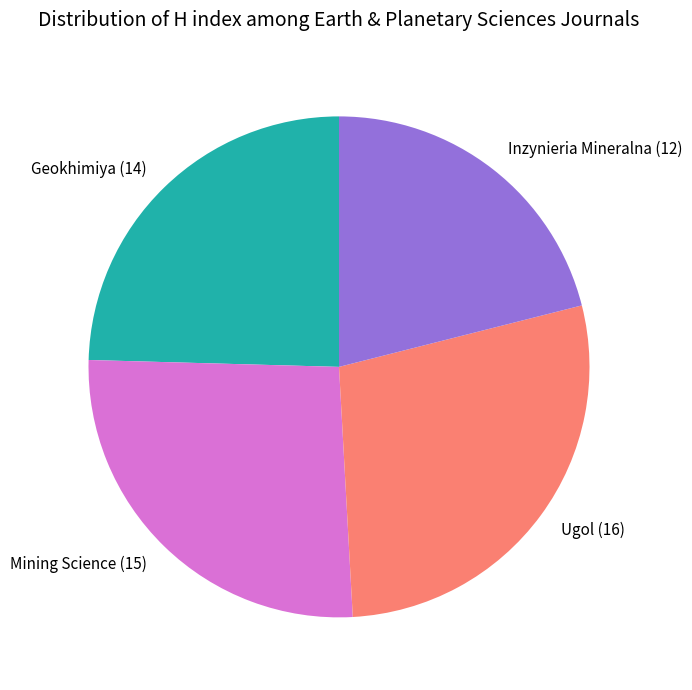

Combined, do Geokhimiya (14) and Mining Science (15) account for over 50%?

Yes